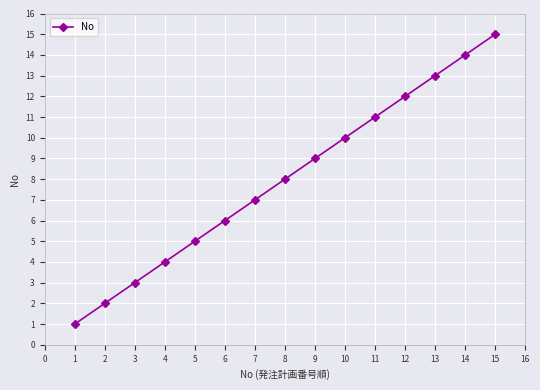

Does the chart have visible grid lines?

Yes